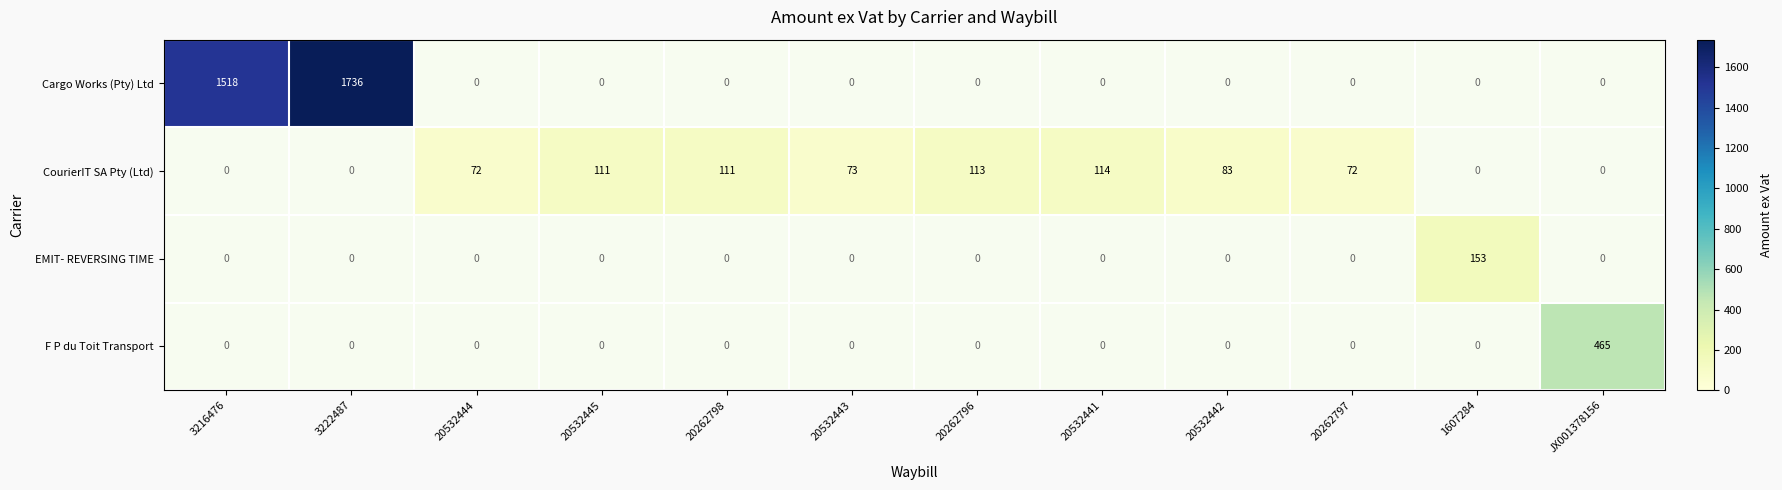

The CourierIT SA Pty (Ltd) series shows 113 at 20262796. True or false?

True